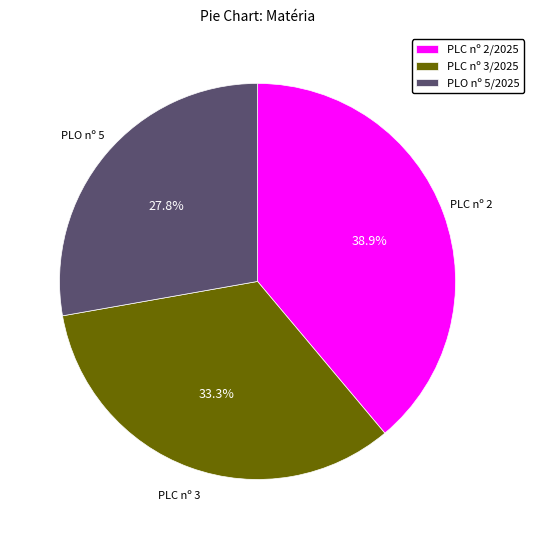

What is the largest slice in the pie chart?

PLC nº 2/2025